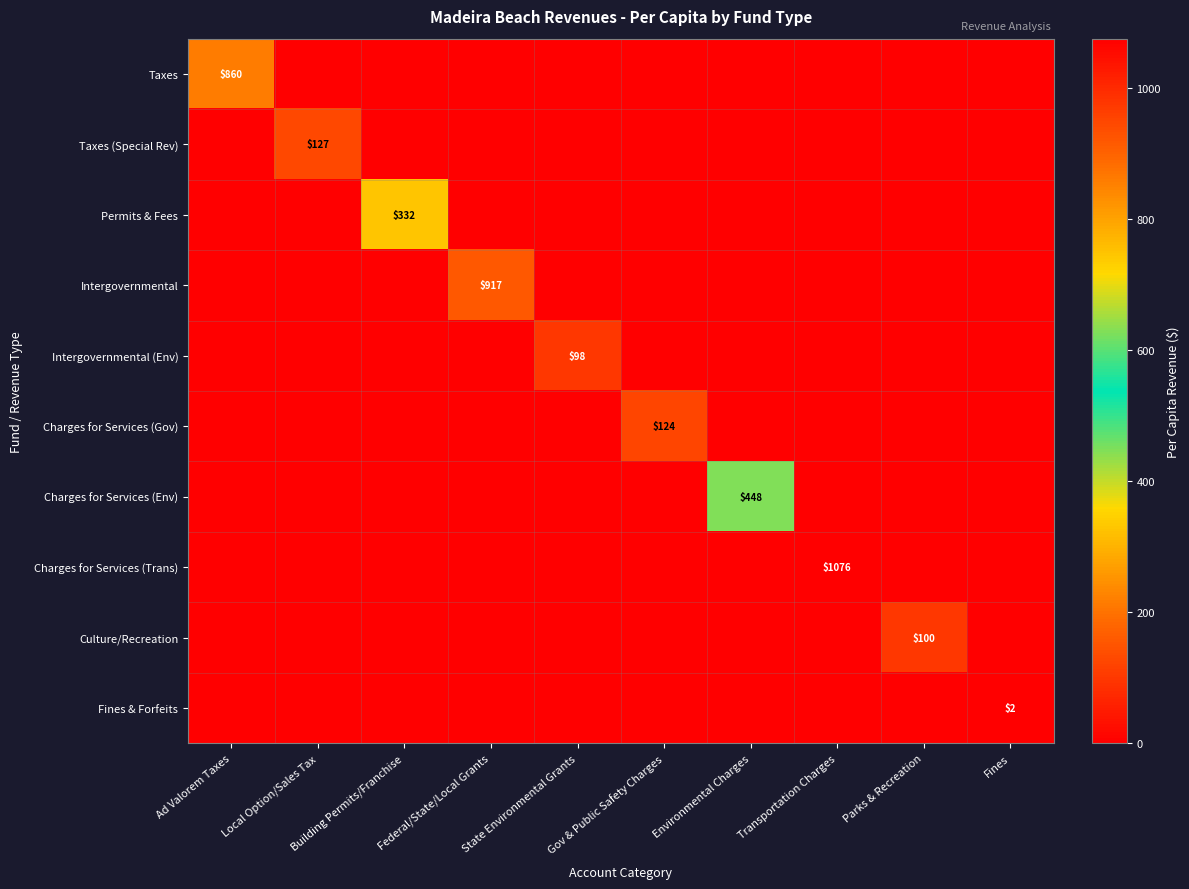

The Permits & Fees series shows 578 at Building Permits/Franchise. True or false?

False